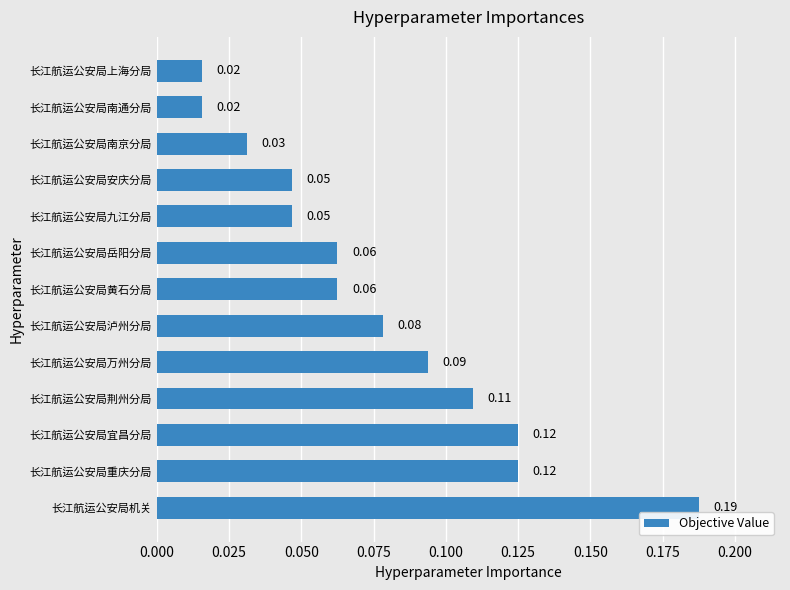

What is the sum of all values?

1.0